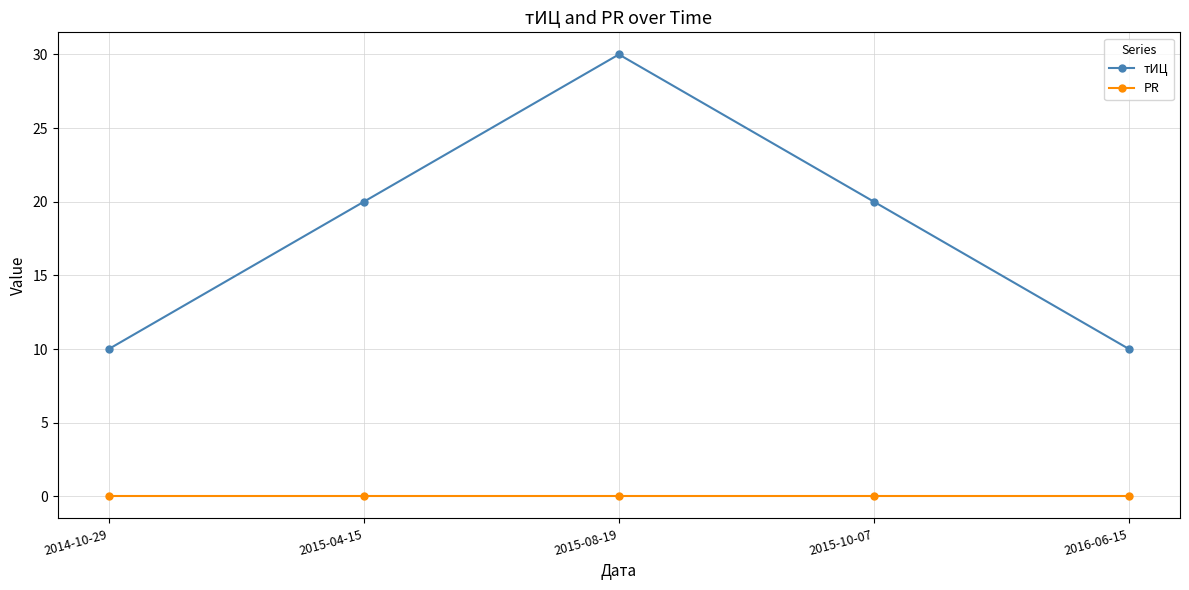

Between 2014-10-29 and 2015-04-15, which series saw the biggest shift?

тИЦ